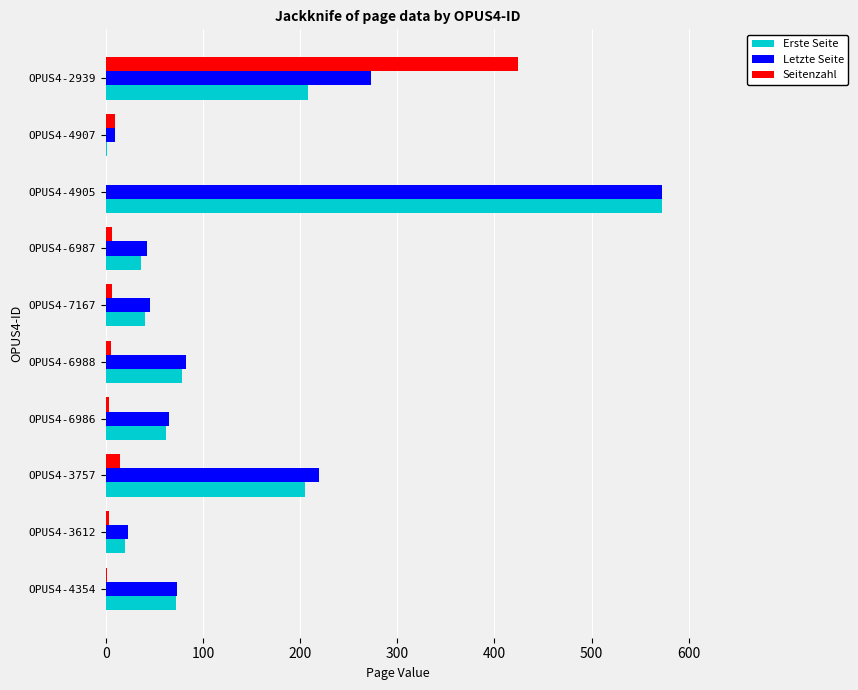

True or false: Erste Seite has a value of 999 at OPUS4-4905.

False